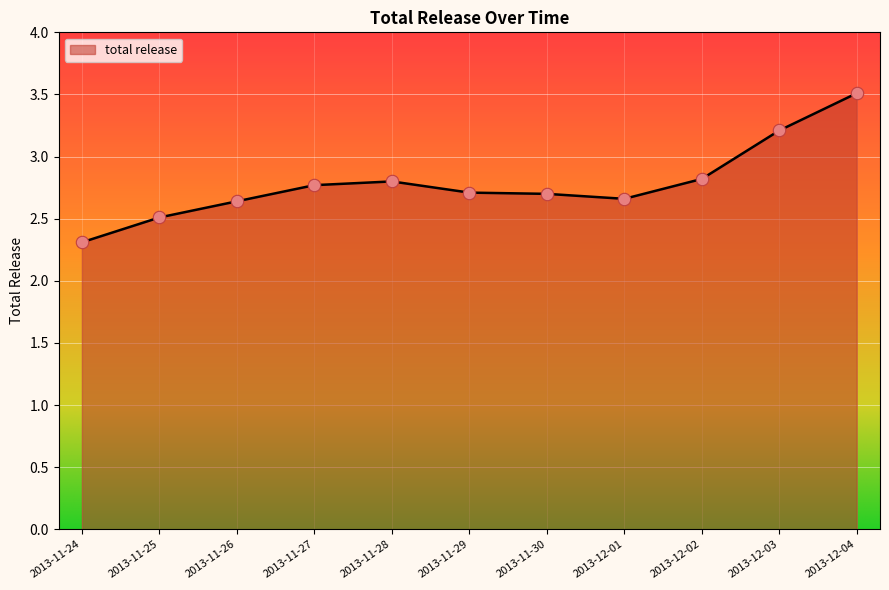

What is the ratio of the value at 2013-12-02 to the value at 2013-11-28?

1.0